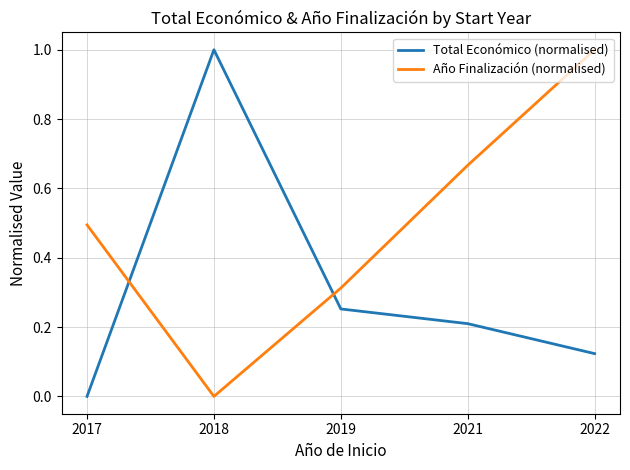

Where is the first local minimum for Año Finalización (normalised)?

2018